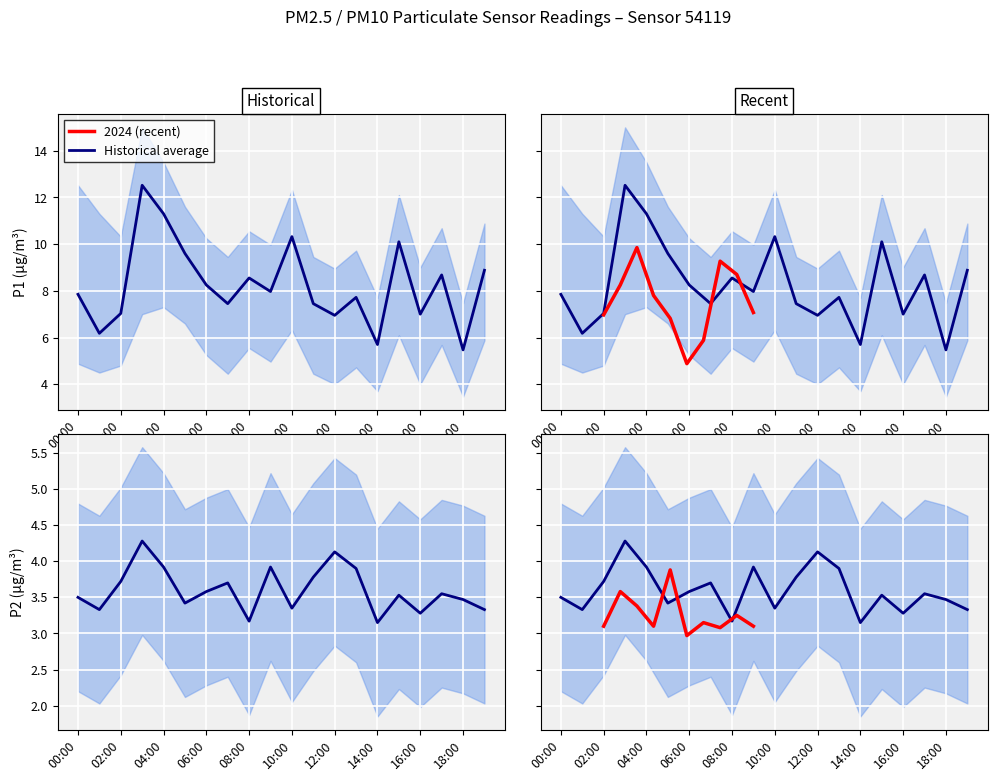

True or false: P1 has more than 2 points higher than both neighbors.

True